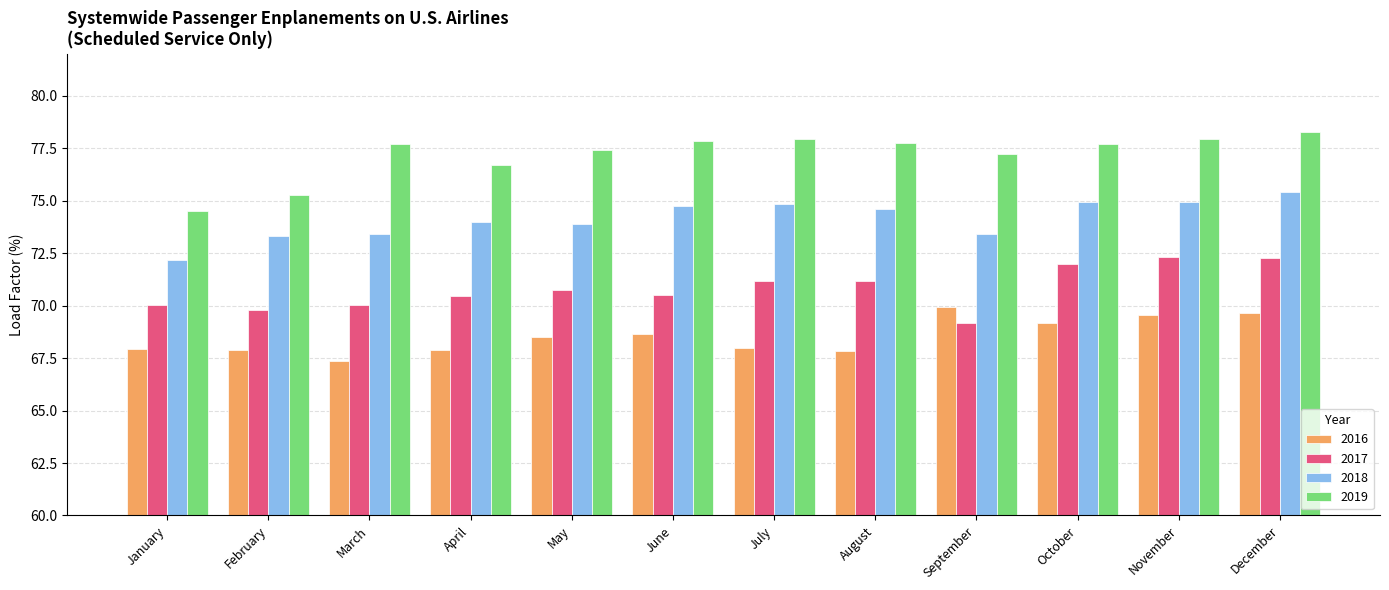

How many data points does each series have?

12